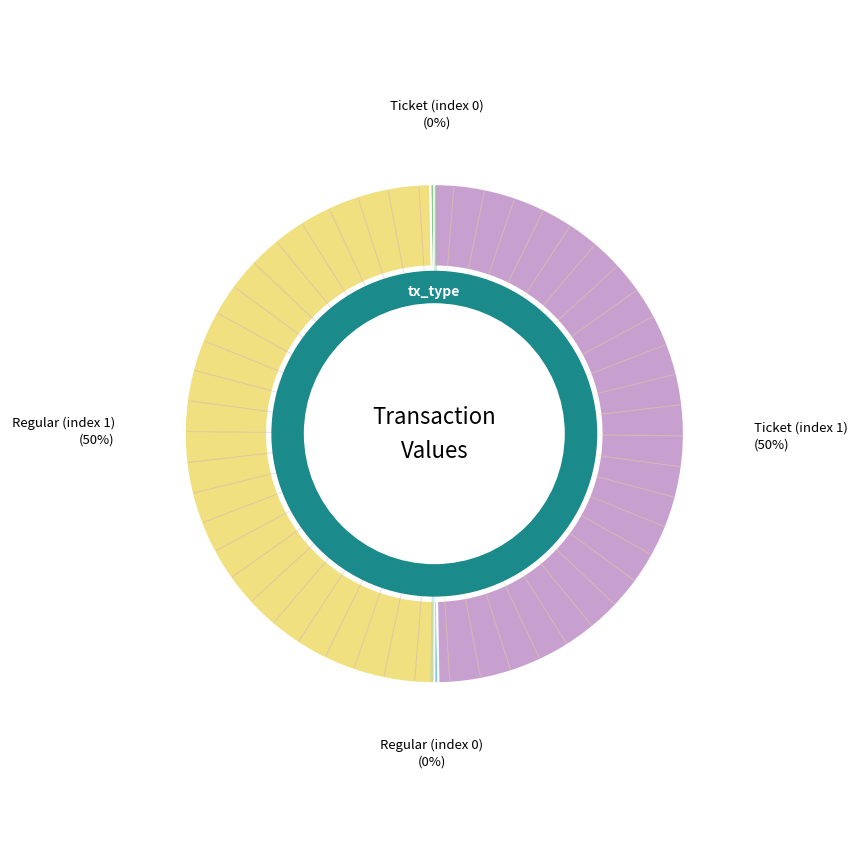

Which has a higher value, Ticket (index 0) or Regular (index 1)?

Regular (index 1)